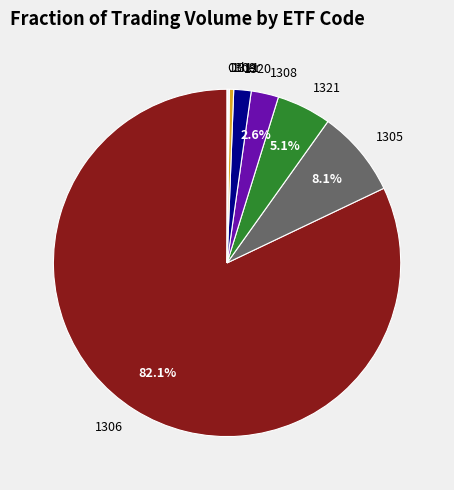

Which slice is the largest?

1306